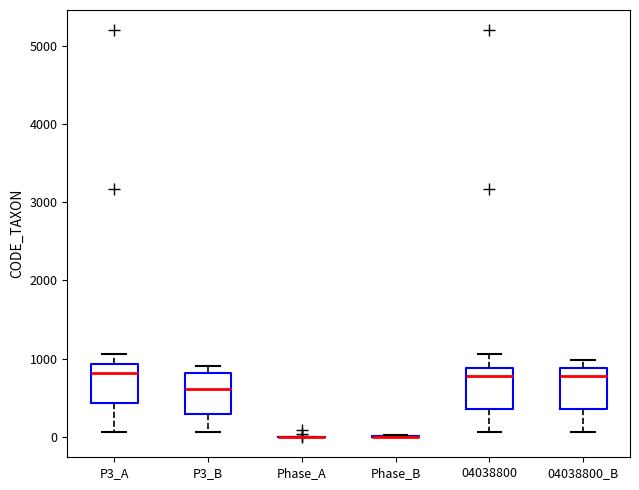

Reading left to right, transcribe this box plot: for each box, give where its median line is, the range the box spans, and where its two whiskers end, as read against the y-axis. The values are not printed on the chart, so give them approximately, as read against the axis.

P3_A: median 800, box 400 to 900, whiskers 100 to 1100
P3_B: median 600, box 300 to 800, whiskers 100 to 900
Phase_A: box collapsed to a line at 0, whiskers 0 to 0
Phase_B: box collapsed to a line at 0, whiskers 0 to 0
04038800: median 800, box 400 to 900, whiskers 100 to 1100
04038800_B: median 800, box 400 to 900, whiskers 100 to 1000